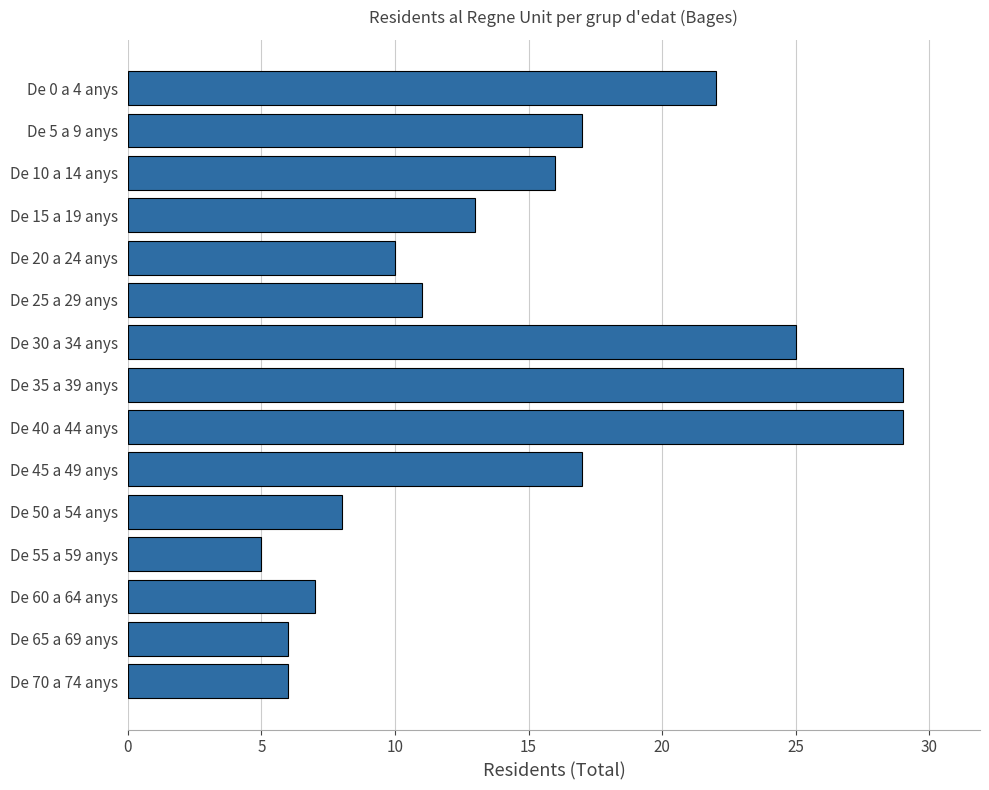

Approximately how many times larger is the value at De 25 a 29 anys compared to De 45 a 49 anys?

0.6